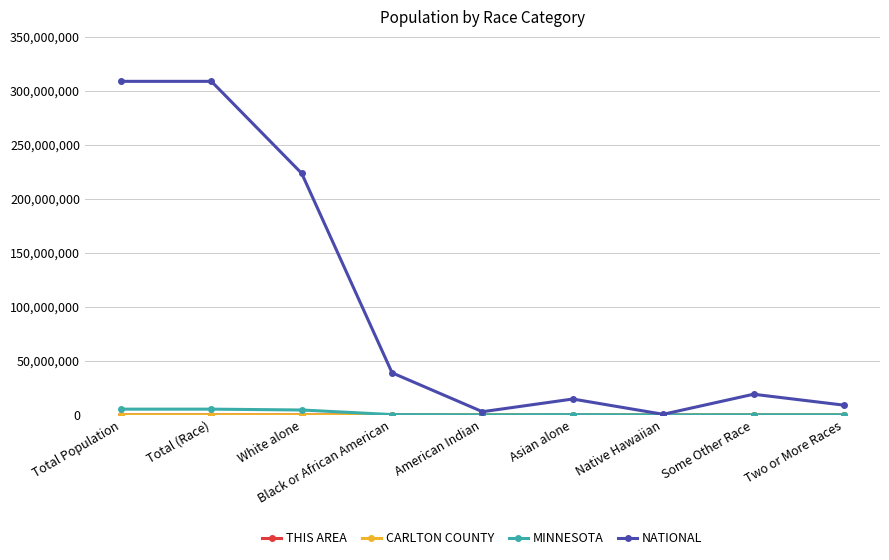

How many lines are shown in the chart?

4